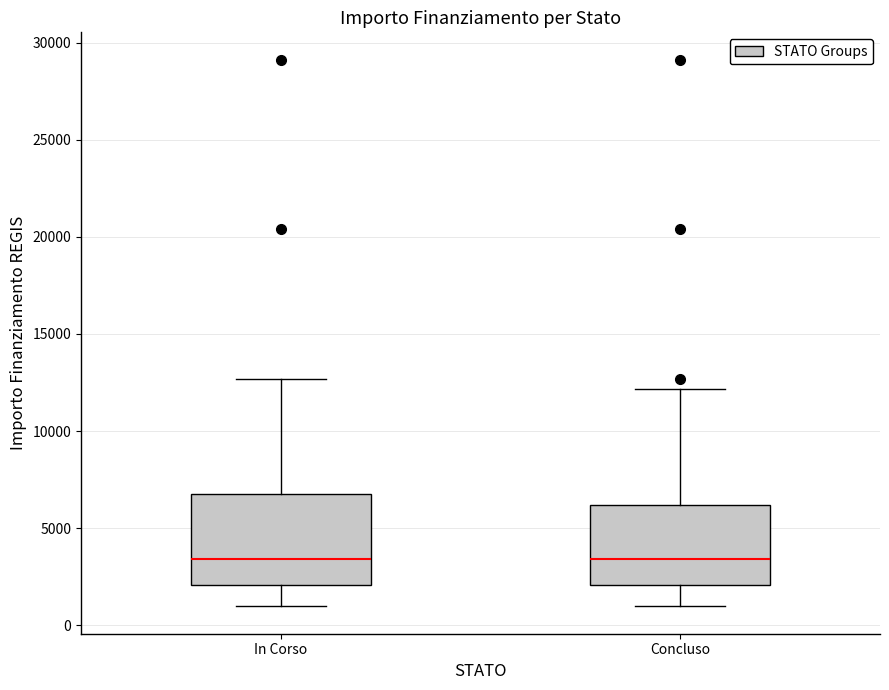

Where is the lower edge of the box for Concluso on the y-axis? The values are not printed on the chart, so give them approximately, as read against the axis.

2000